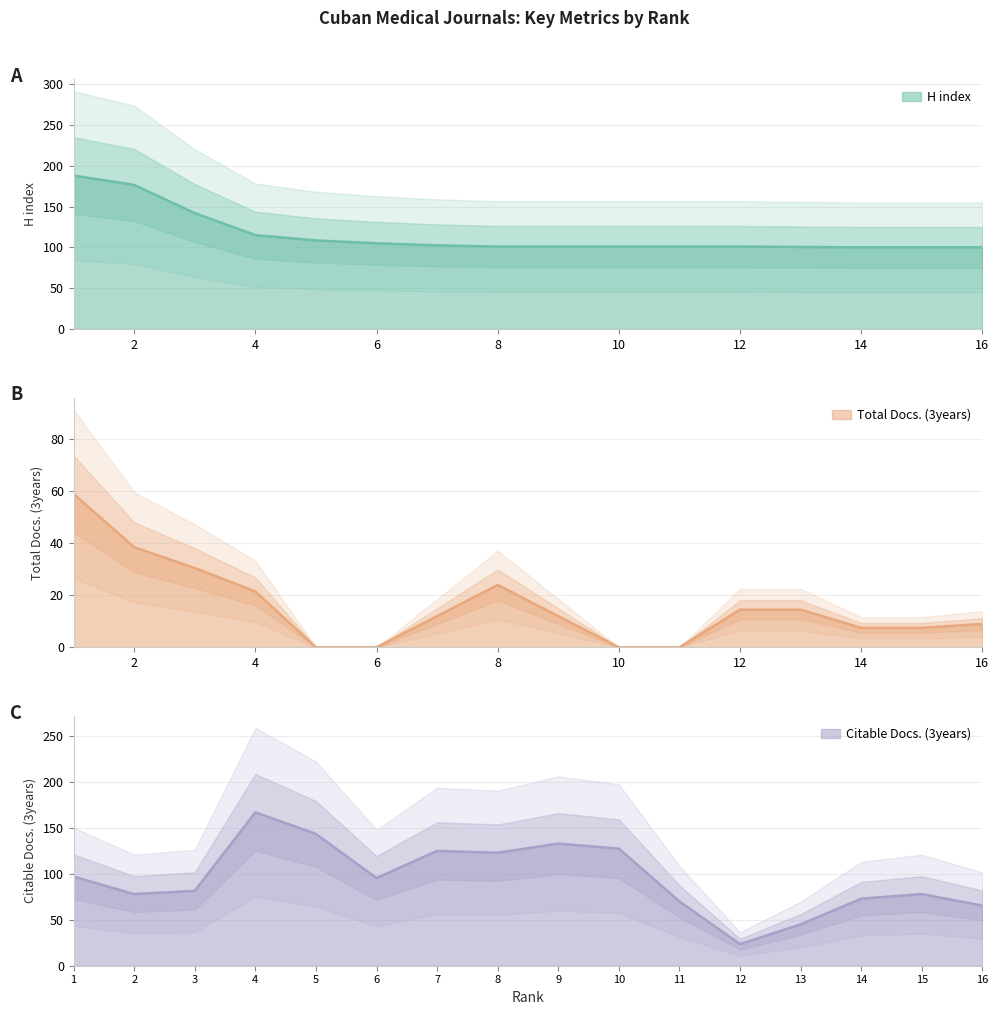

What is the highest value of the H index series?

188